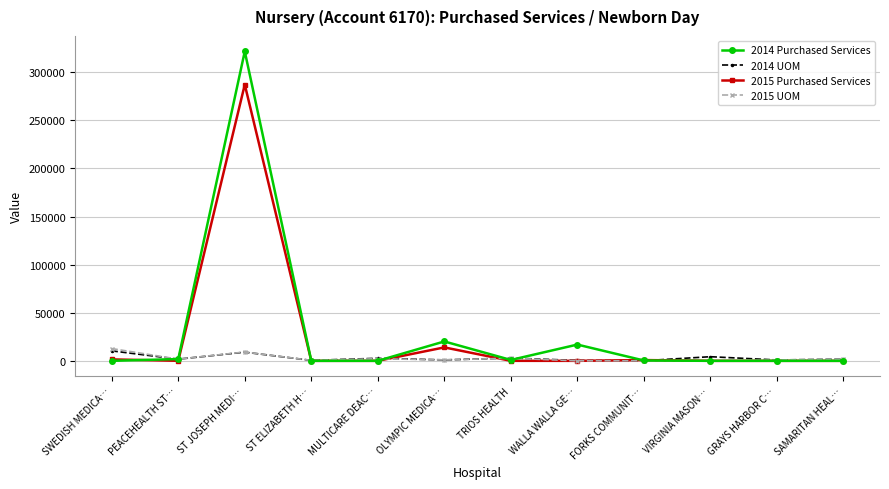

What is the difference between the highest and lowest values at GRAYS HARBOR C…?

890